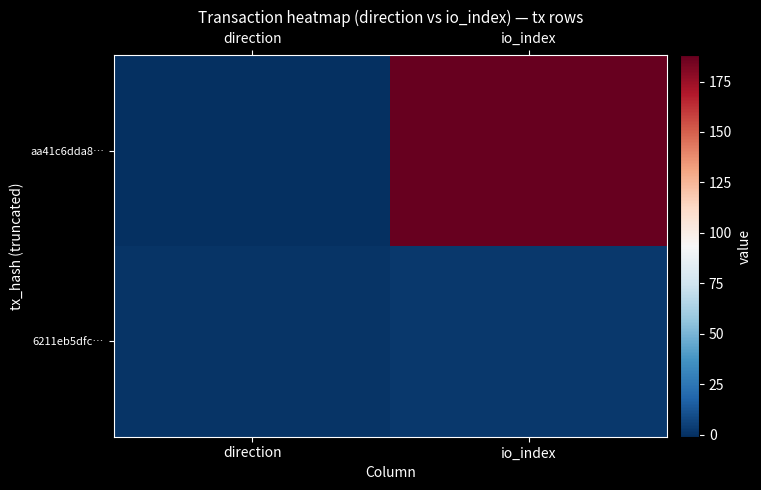

What is the difference between the highest and lowest values at direction?

2